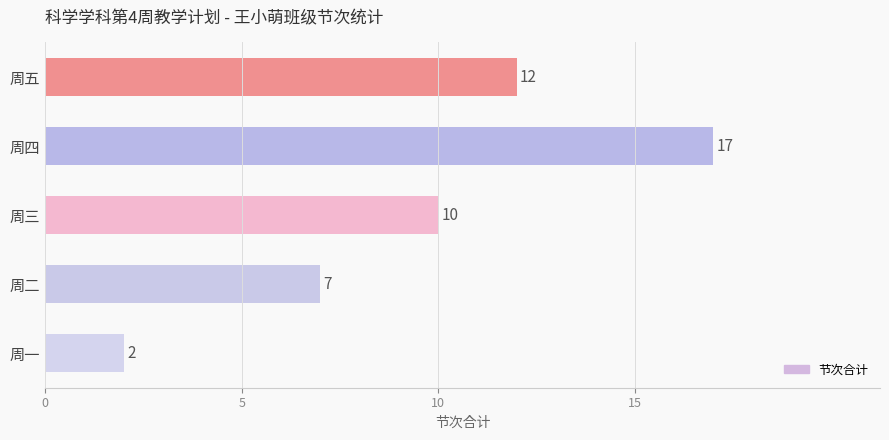

The chart shows a value of 24 at 周四. True or false?

False